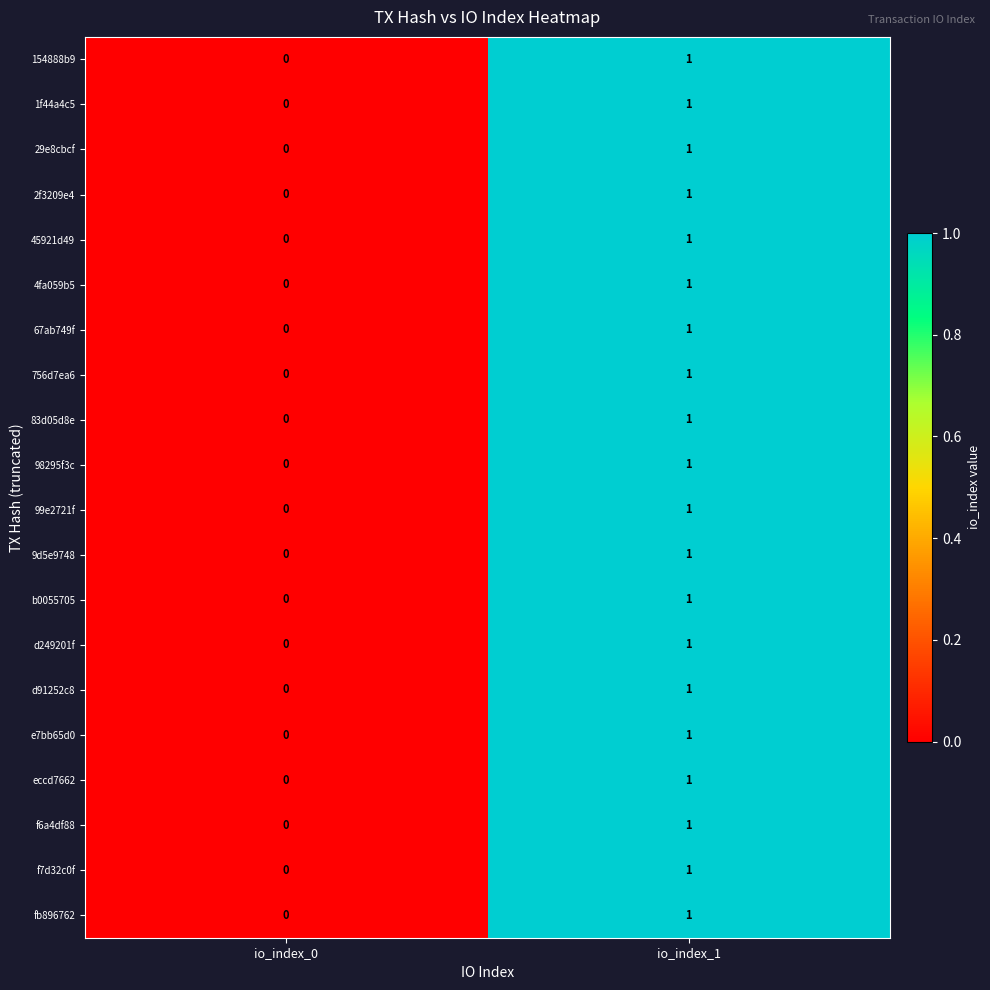

What is the total value across all series at io_index_1?

20